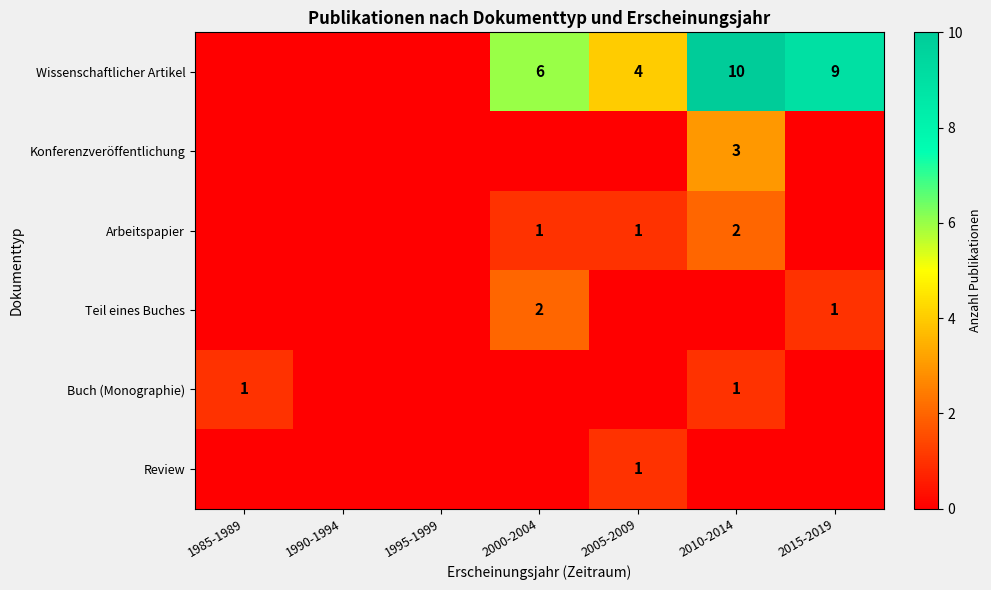

Is it true that Konferenzveröffentlichung equals 3 at 2010-2014?

True